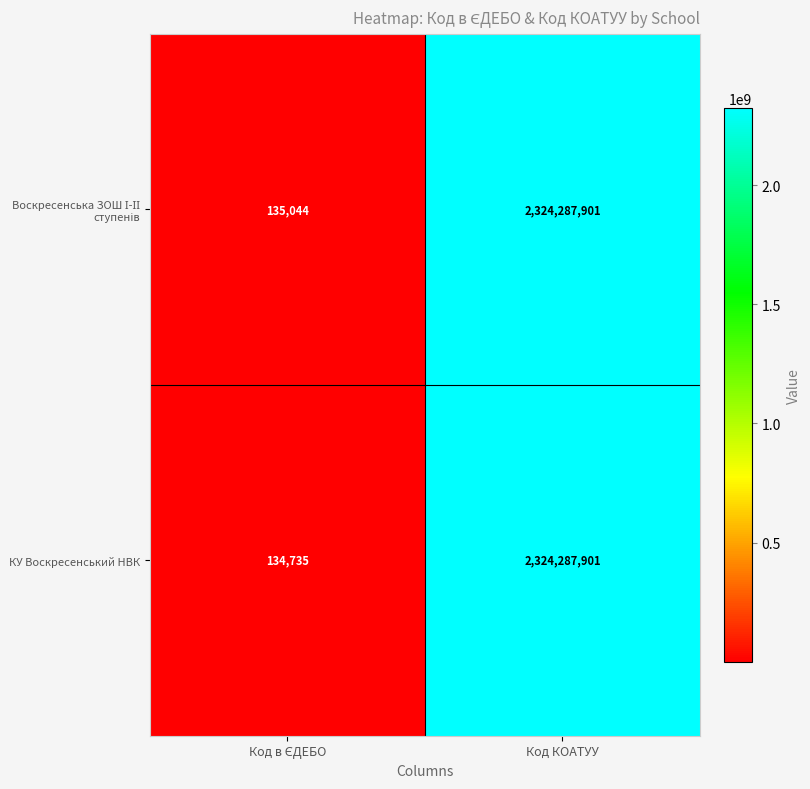

Is it true that КУ Воскресенський НВК equals 3621026170 at Код КОАТУУ?

False